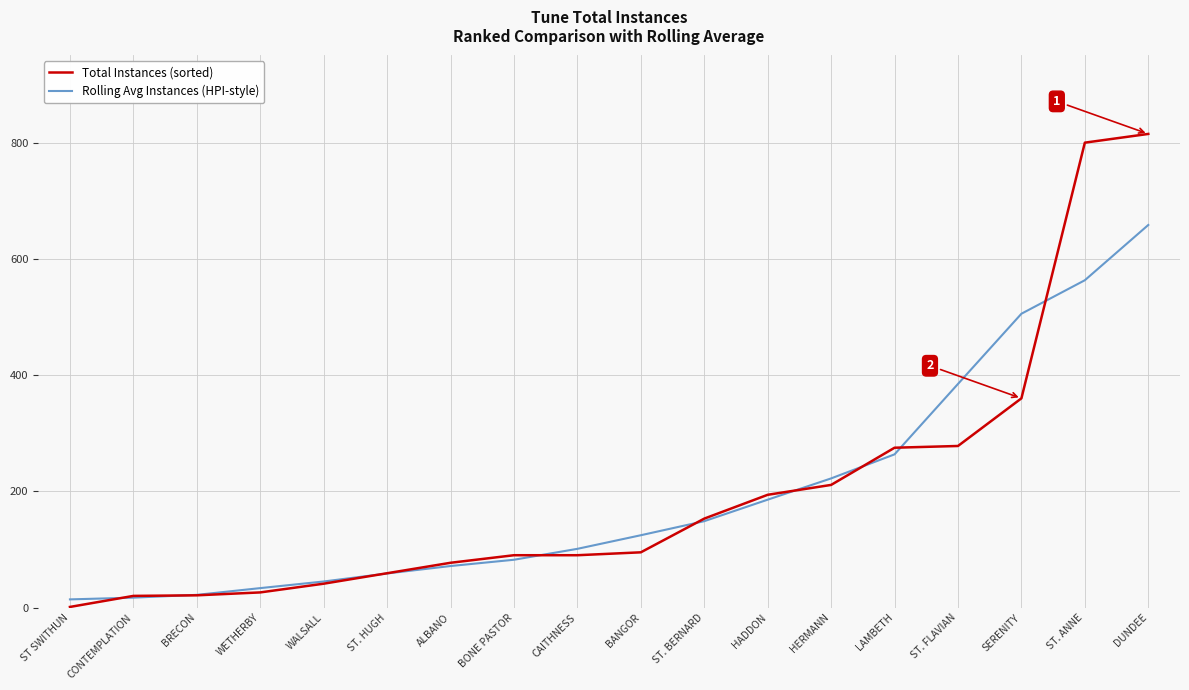

The Total Instances (sorted) series shows 278.0 at ST. FLAVIAN. True or false?

True